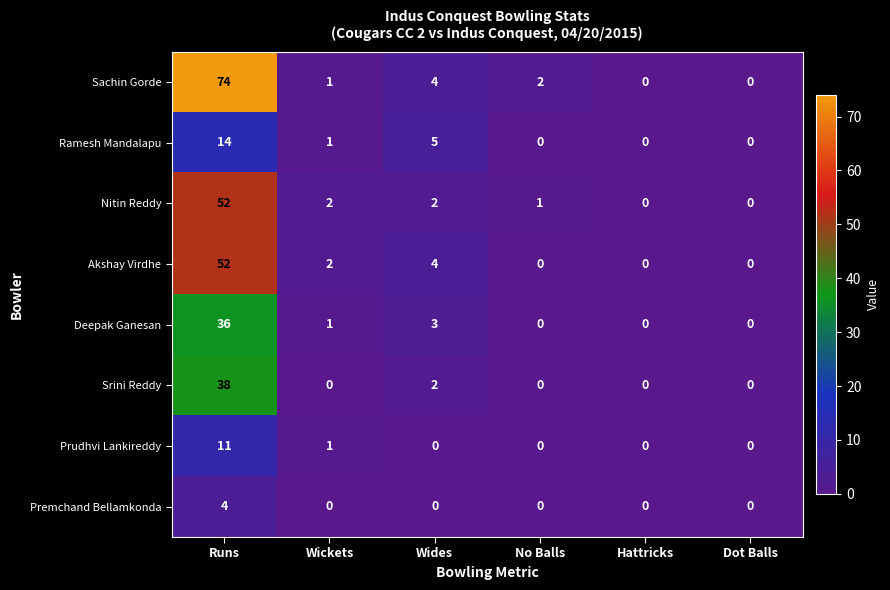

Where is Prudhvi Lankireddy nearest to the value 5?

Wickets